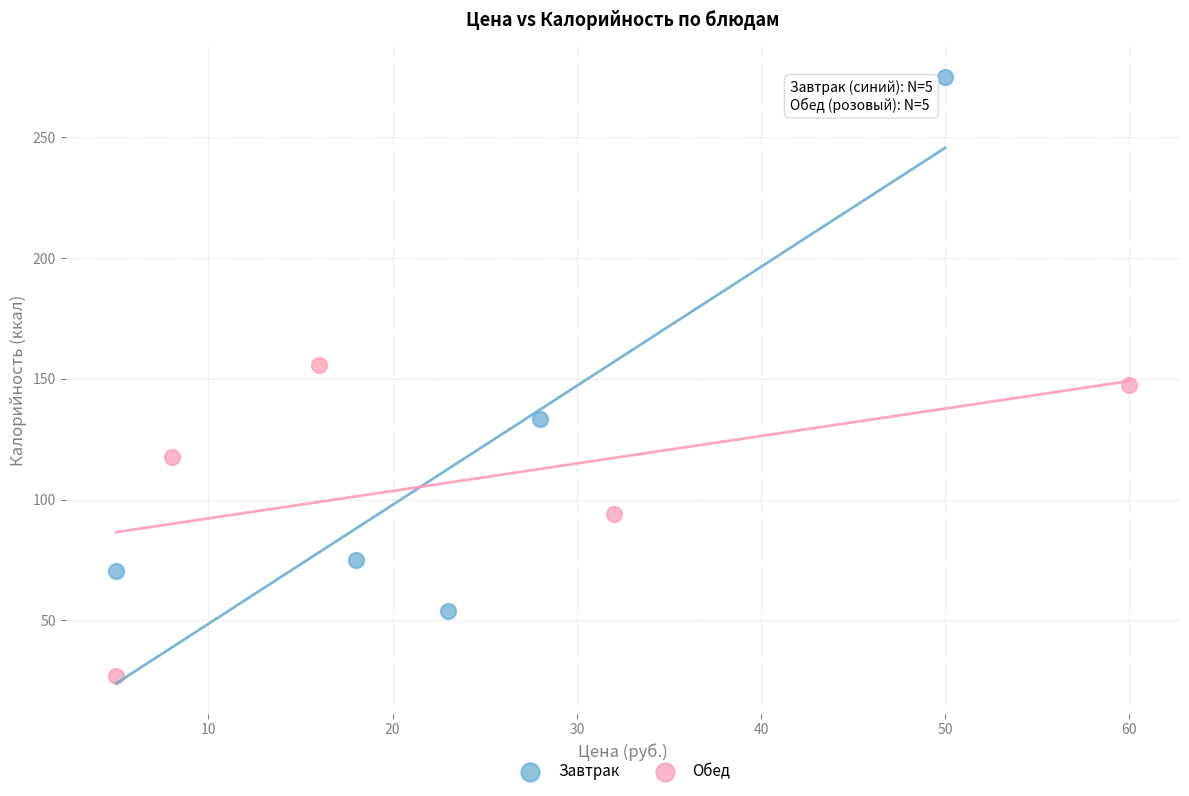

Which series has the largest Y range (max minus min)?

Завтрак